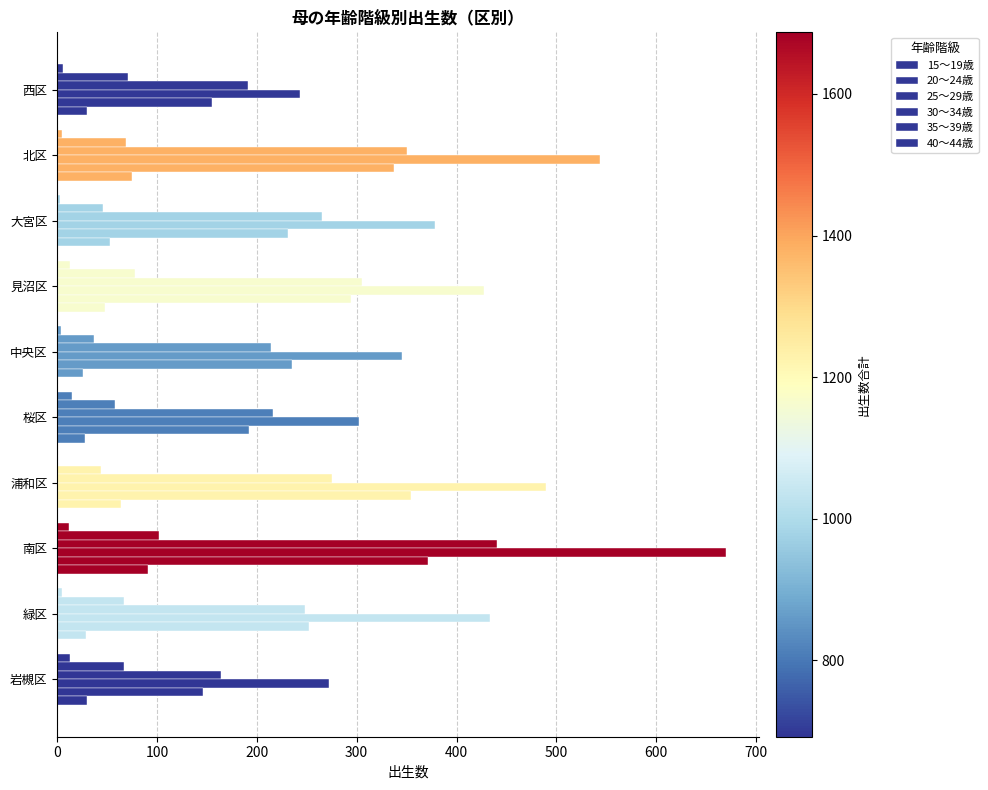

How many distinct data groups are displayed?

6